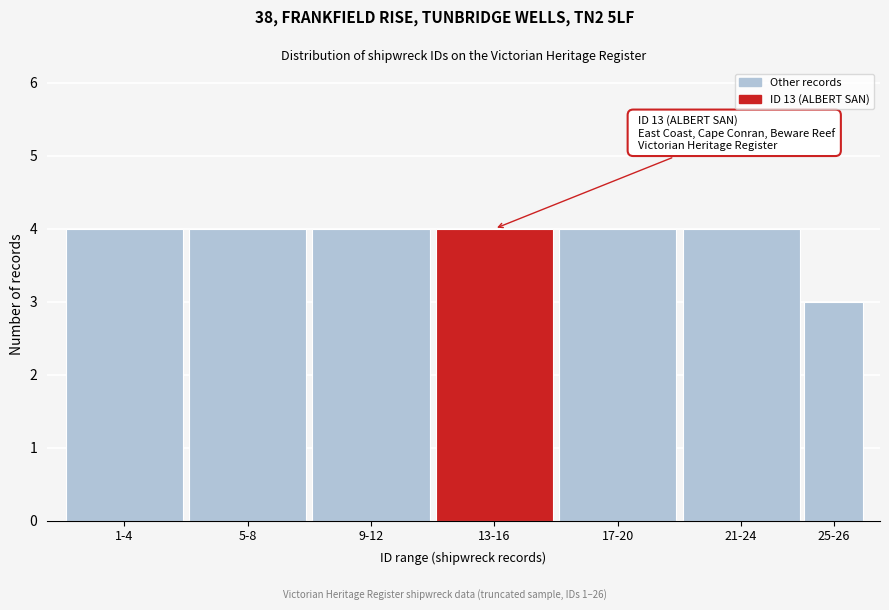

Reading right to left, what are all the values shown in this chart?

25-26=3	21-24=4	17-20=4	13-16=4	9-12=4	5-8=4	1-4=4